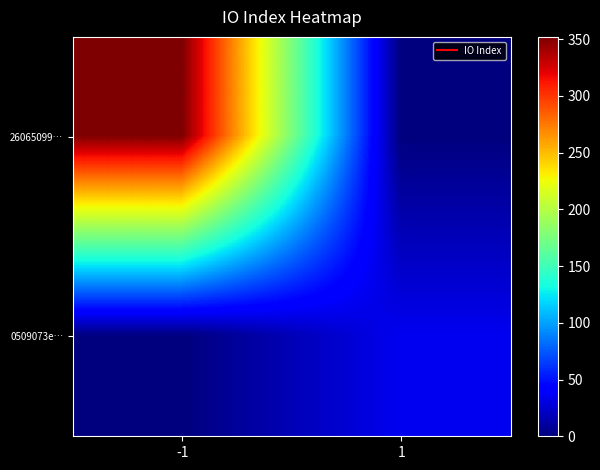

Reading left to right, list all the values displayed in this chart.

26065099…: -1=352	1=0
0509073e…: -1=0	1=35